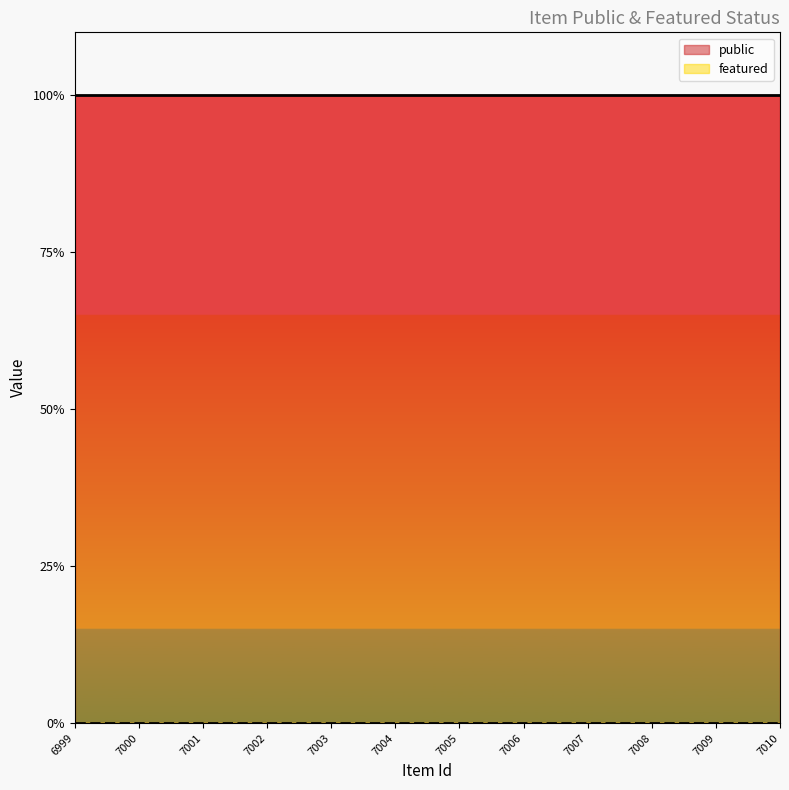

At how many categories does at least one series exceed 0?

12